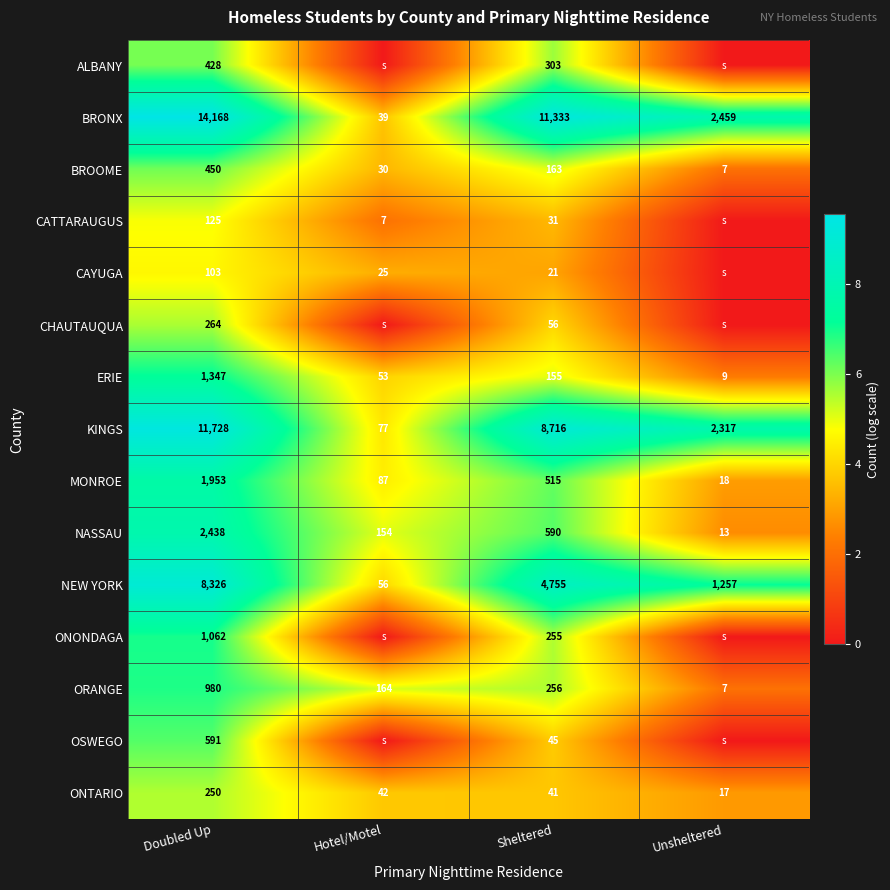

At which label is ORANGE closest to 493?

Sheltered